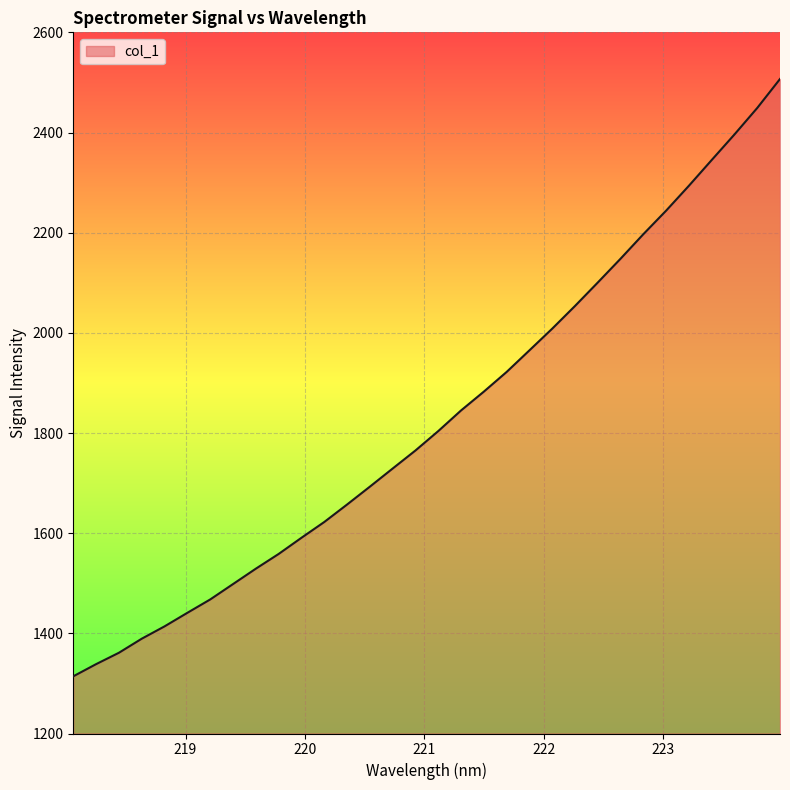

What is the greatest value displayed?

2506.8